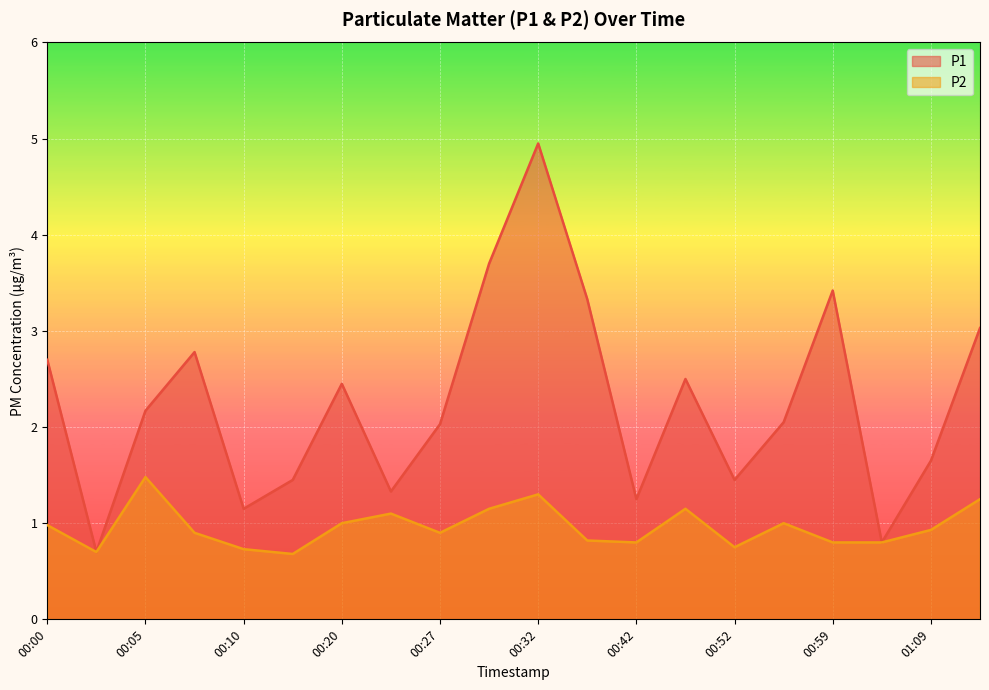

What is the difference between the maximum and minimum values in the P1 series?

4.2